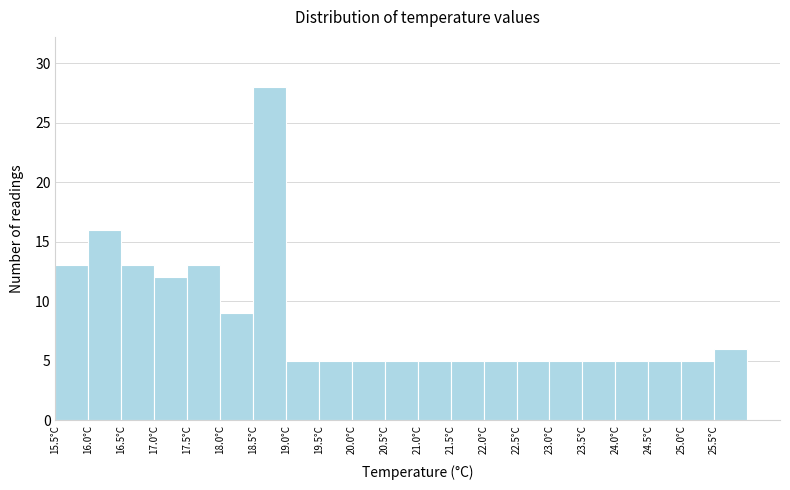

Reading left to right, transcribe this chart: for each bar, give the range it covers on the x-axis and its height. The values are not printed on the chart, so give them approximately, as read against the axis.

15.5 to 16.0: 13
16.0 to 16.5: 16
16.5 to 17.0: 13
17.0 to 17.5: 12
17.5 to 18.0: 13
18.0 to 18.5: 9
18.5 to 19.0: 28
19.0 to 19.5: 5
19.5 to 20.0: 5
20.0 to 20.5: 5
20.5 to 21.0: 5
21.0 to 21.5: 5
21.5 to 22.0: 5
22.0 to 22.5: 5
22.5 to 23.0: 5
23.0 to 23.5: 5
23.5 to 24.0: 5
24.0 to 24.5: 5
24.5 to 25.0: 5
25.0 to 25.5: 5
25.5 to 26.0: 6